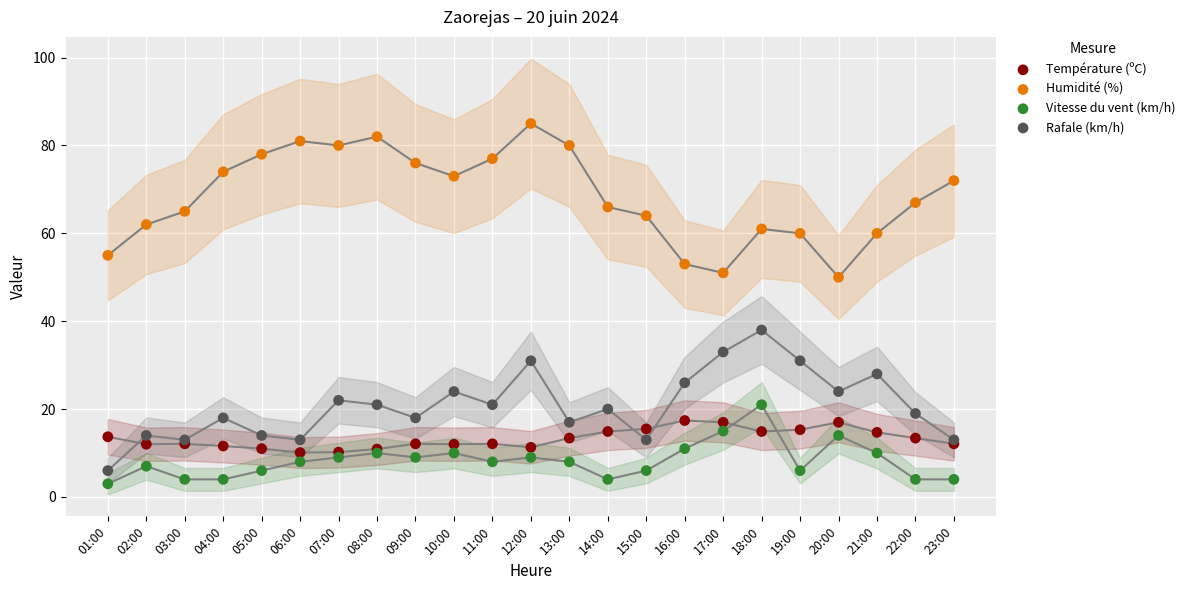

Which series contains the highest Y value?

Humidité (%)